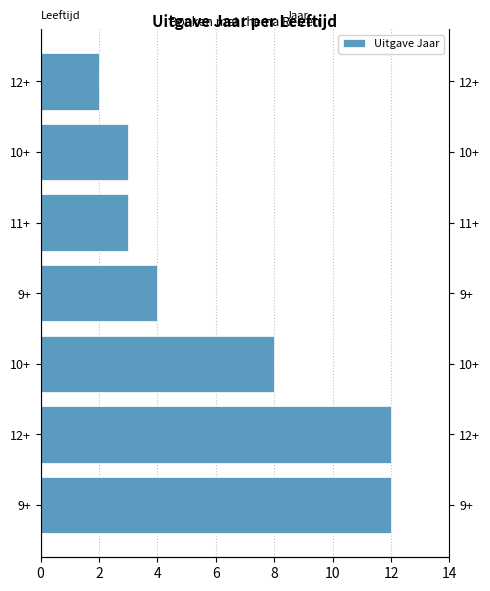

What is the difference between the maximum and second lowest values?

9